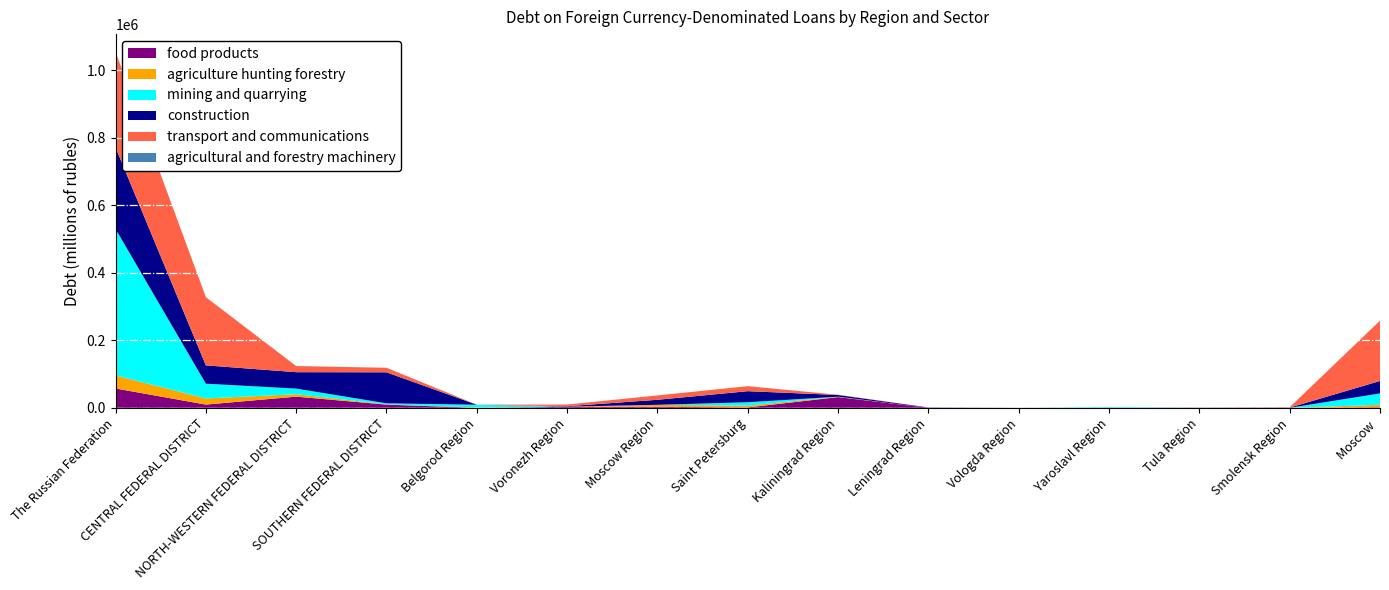

Reading left to right, extract all data points from this chart.

food products: 57322	9627	33142	9486	5	2851	3066	1166	31777	0	103	9	0	0	1701
agriculture hunting forestry: 38738	18183	7267	833	1117	655	5836	5287	1200	0	89	61	289	0	7397
mining and quarrying: 434037	43722	16589	2999	8070	0	0	10069	0	0	0	2115	0	0	33497
construction: 241672	54336	48617	91970	0	1188	14893	32817	5059	883	0	0	529	612	37020
transport and communications: 282670	202096	18079	13297	200	5013	12953	14861	623	249	213	284	0	1177	178701
agricultural and forestry machinery: 334	24	168	142	0	0	0	0	168	0	0	0	0	0	24